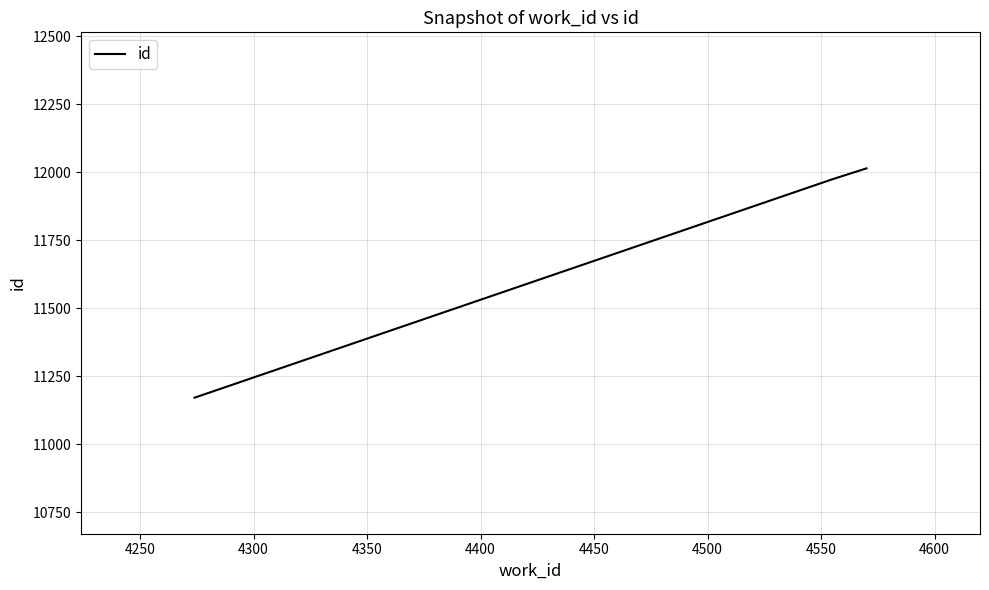

What is the minimum value shown in the chart?

11171